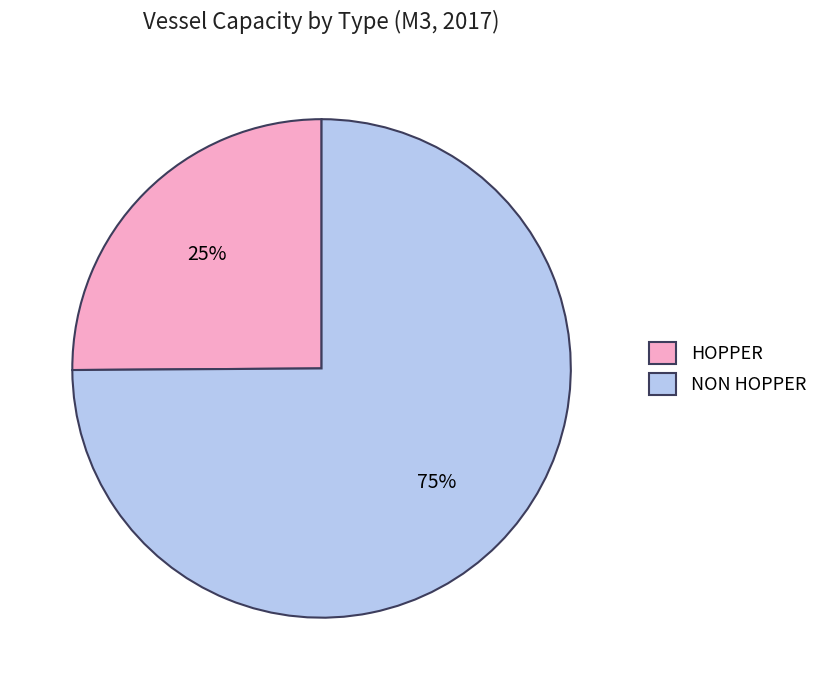

How many segments does this pie chart have?

2